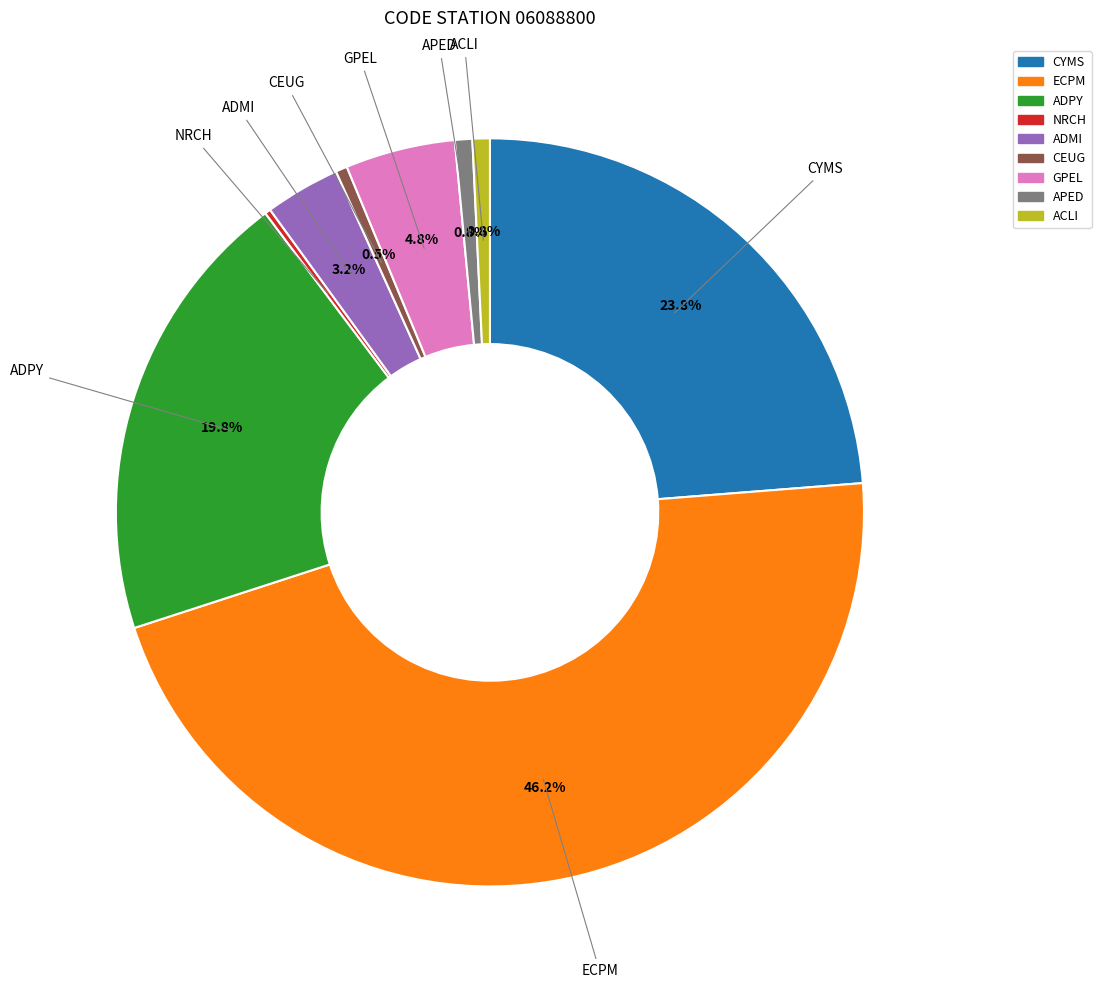

Combined, do ADMI and ADPY account for over 50%?

No